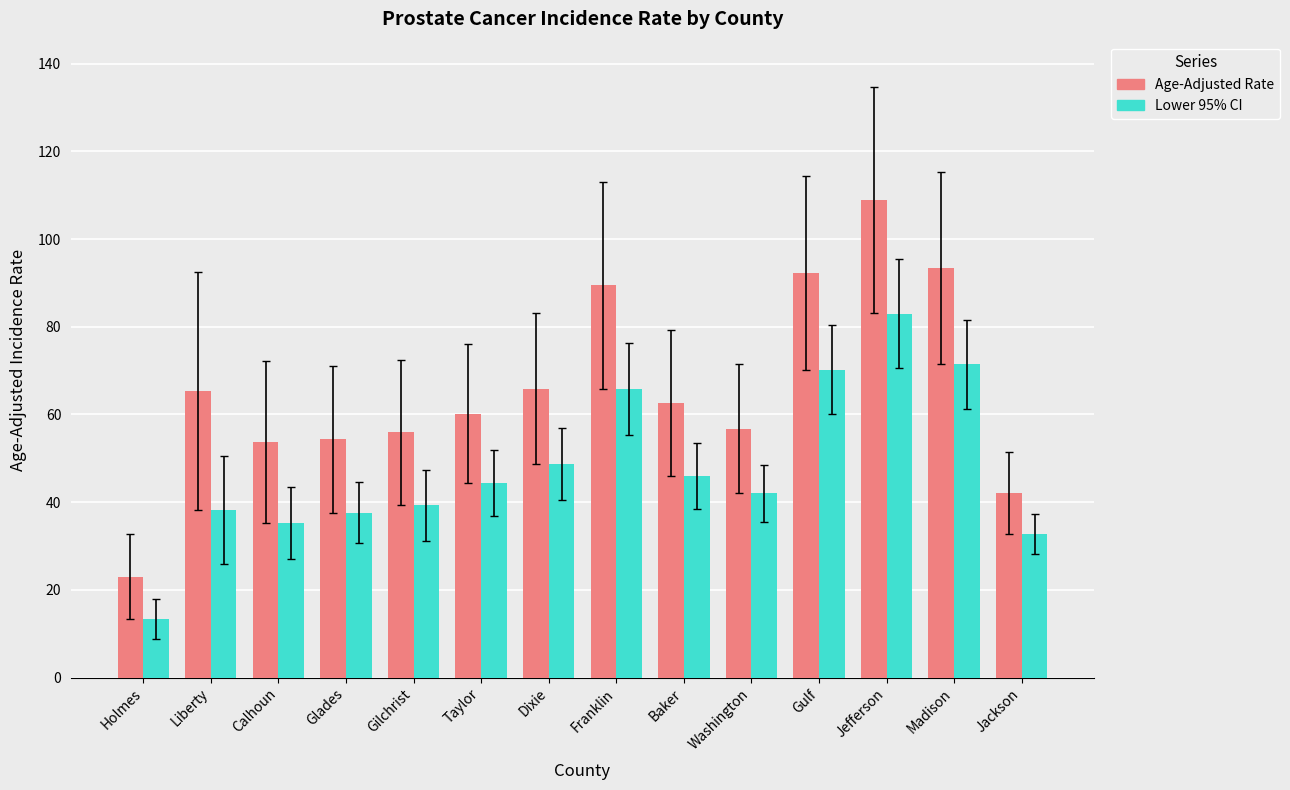

What is the value of the Age-Adjusted Rate bar at the 14th from the left?

42.1